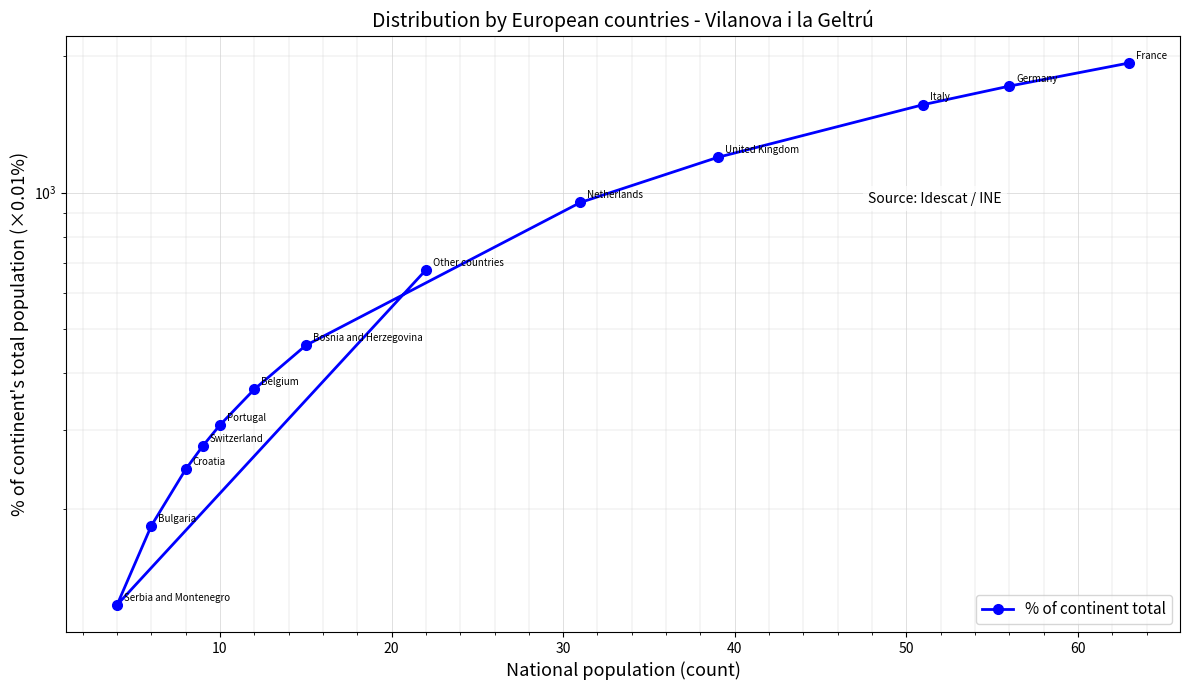

How many lines are shown in the chart?

1